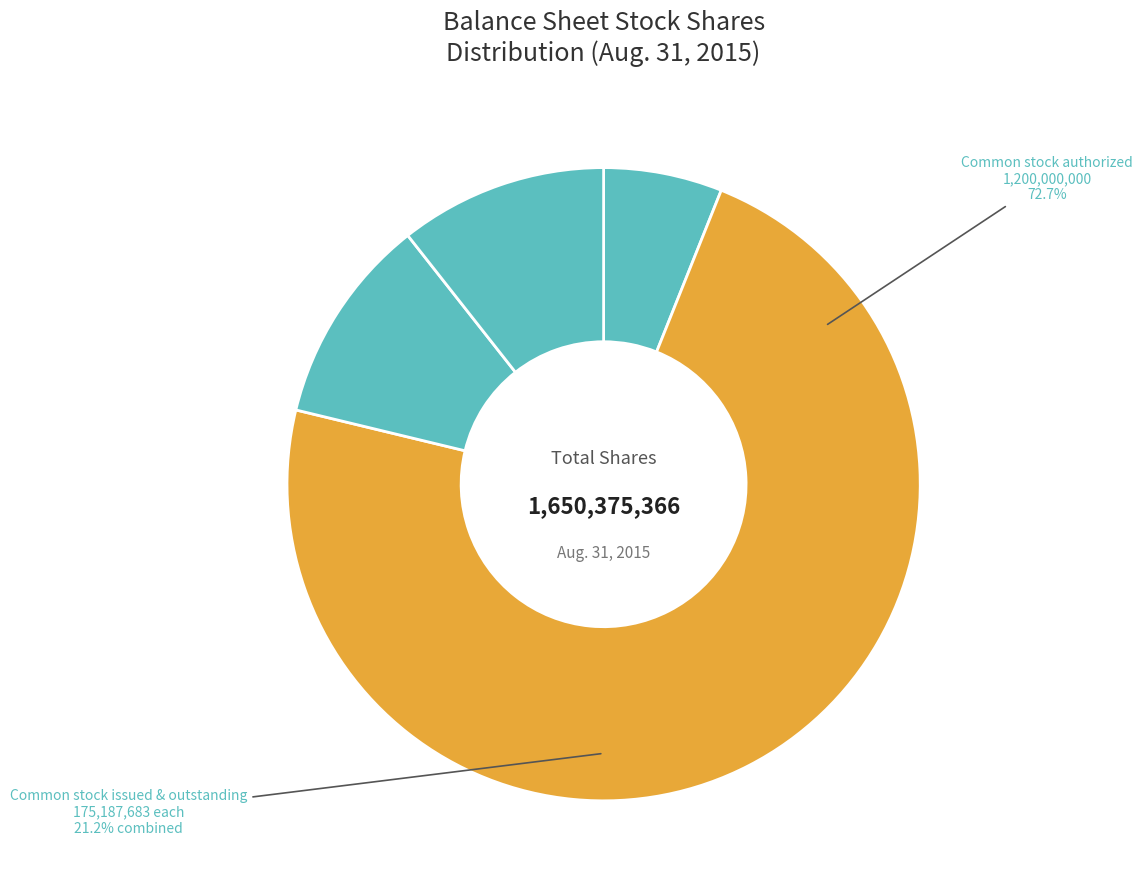

To the nearest percent, what percentage of the pie is Common stock, shares outstanding?

11%